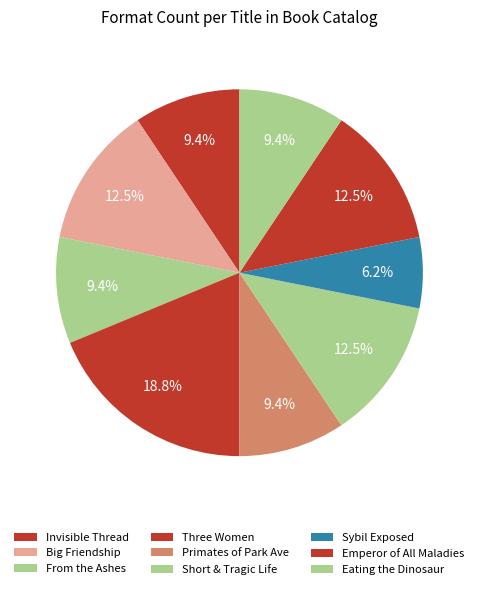

What portion of the pie excludes Eating the Dinosaur?

90.6%